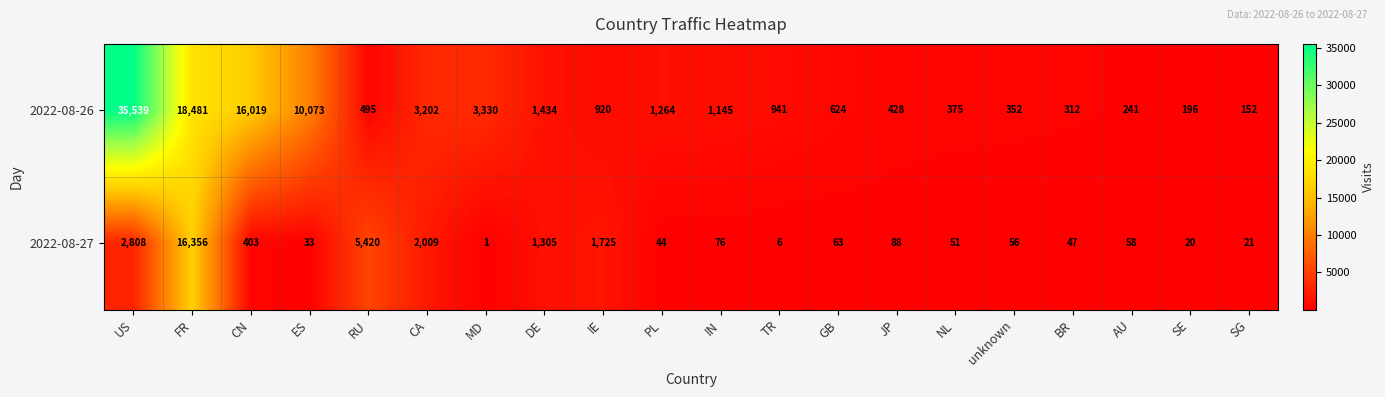

What is the spread (max minus min) of values at BR?

265